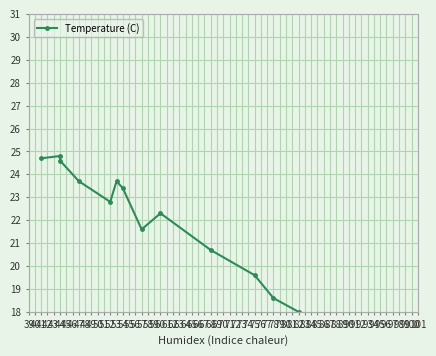

What is the ratio of the value at 57 to the value at 44?

0.9